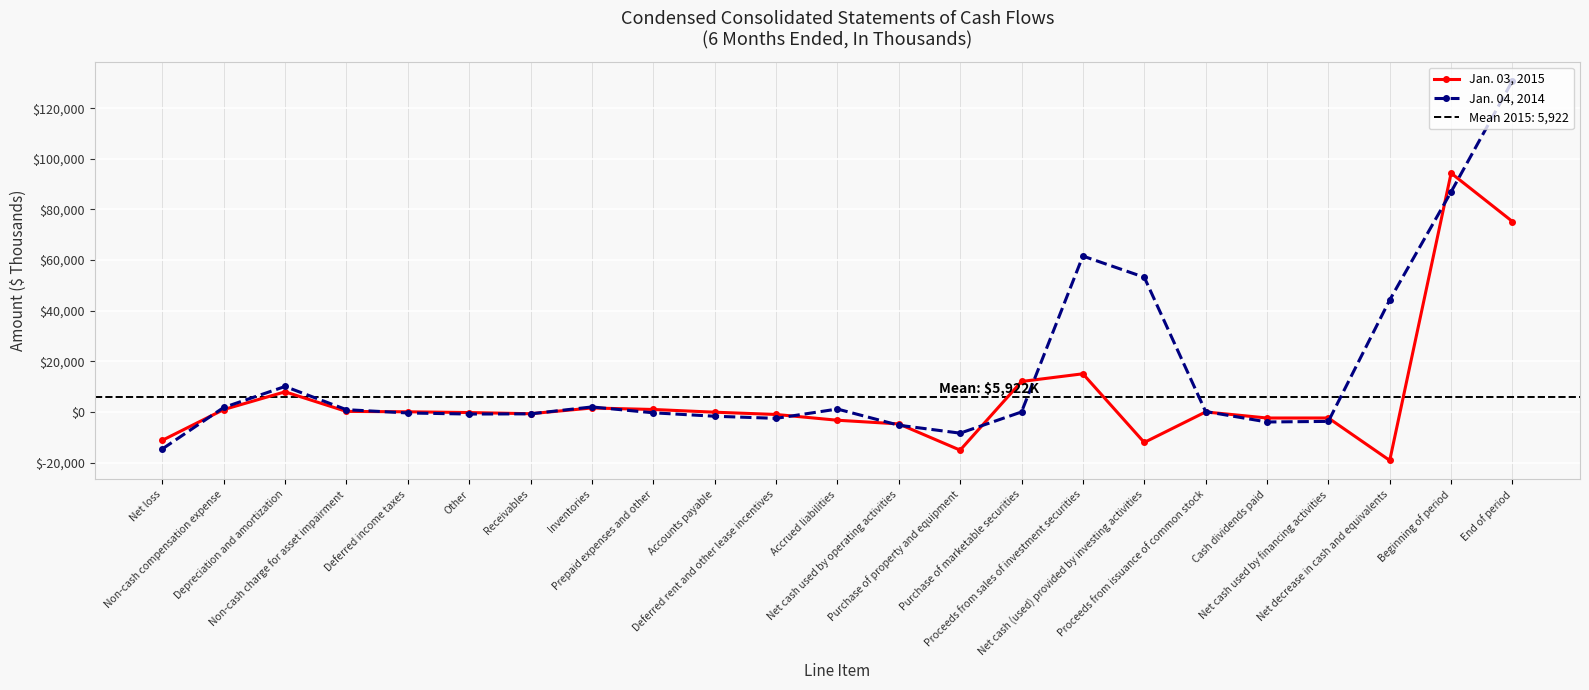

How many values in the Jan. 03, 2015 series are below -90?

11